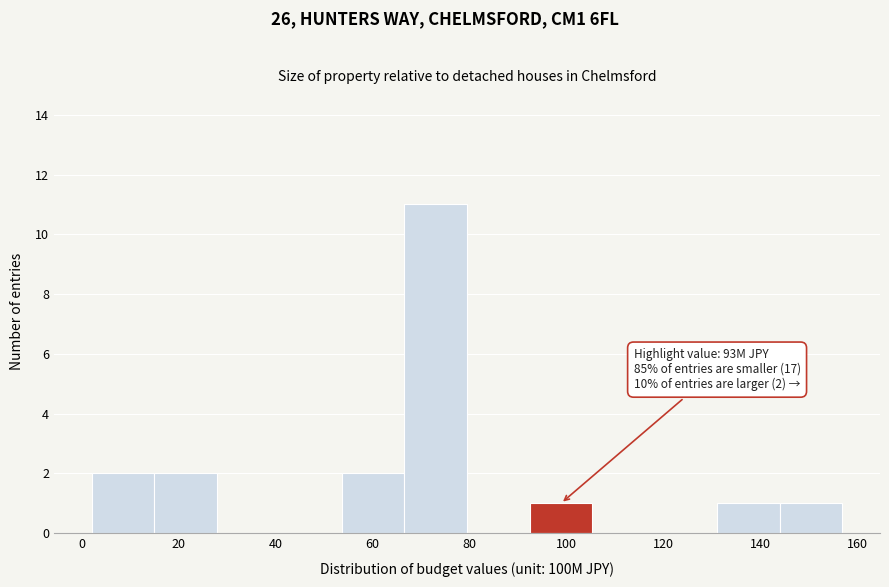

Which range on the x-axis has the tallest bar?

66 to 80